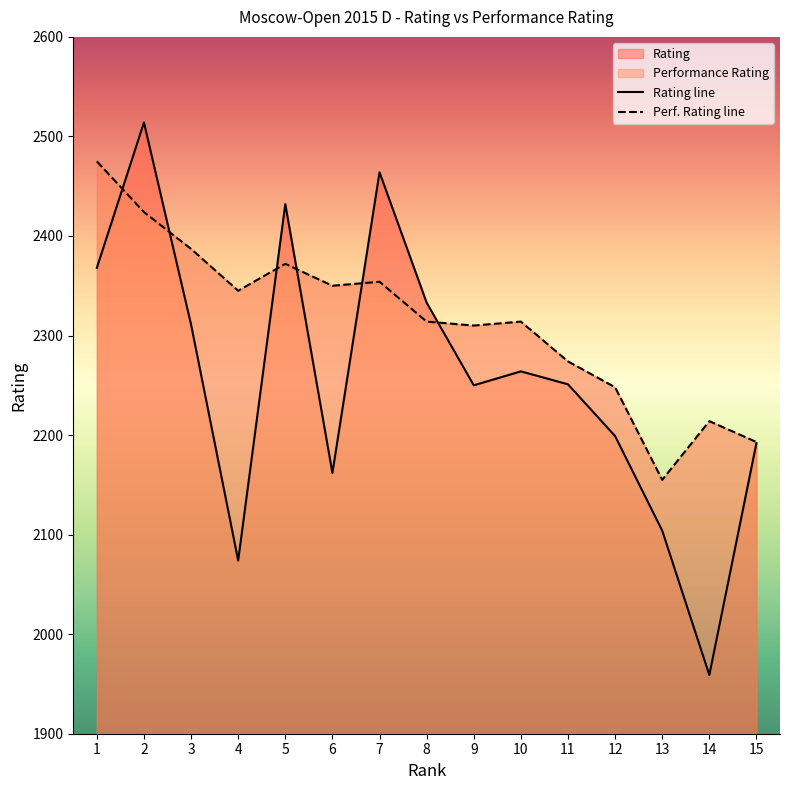

Does the chart have visible grid lines?

No